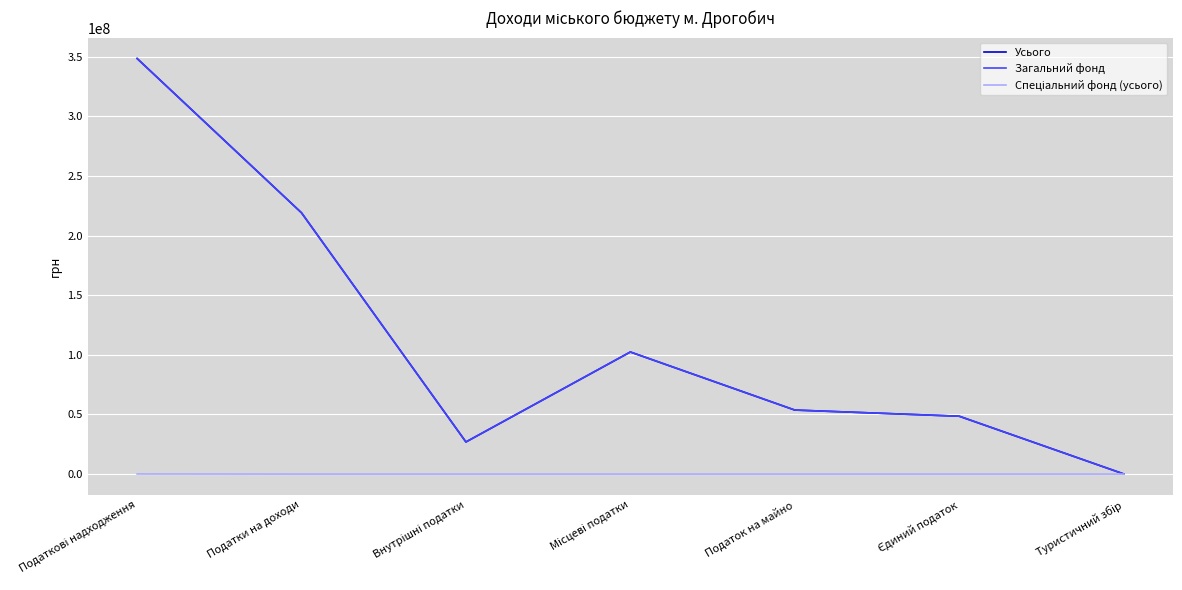

Which series has the widest spread of values?

Усього